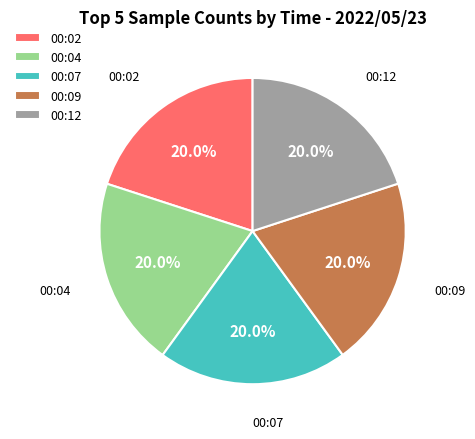

Is 00:02 the majority of the pie?

No